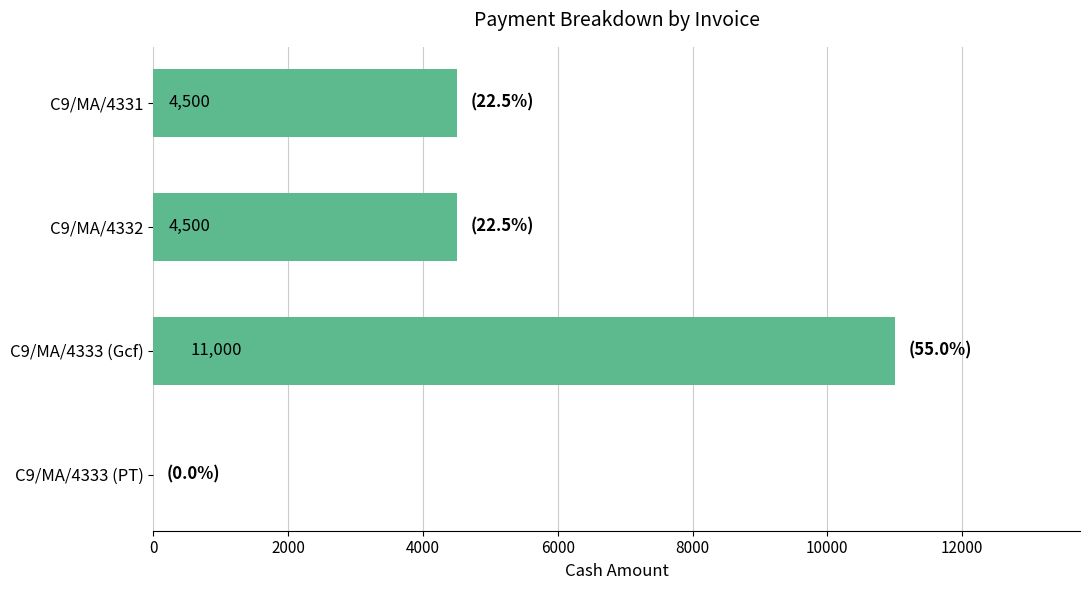

How many values are between 4500 and 11000?

3